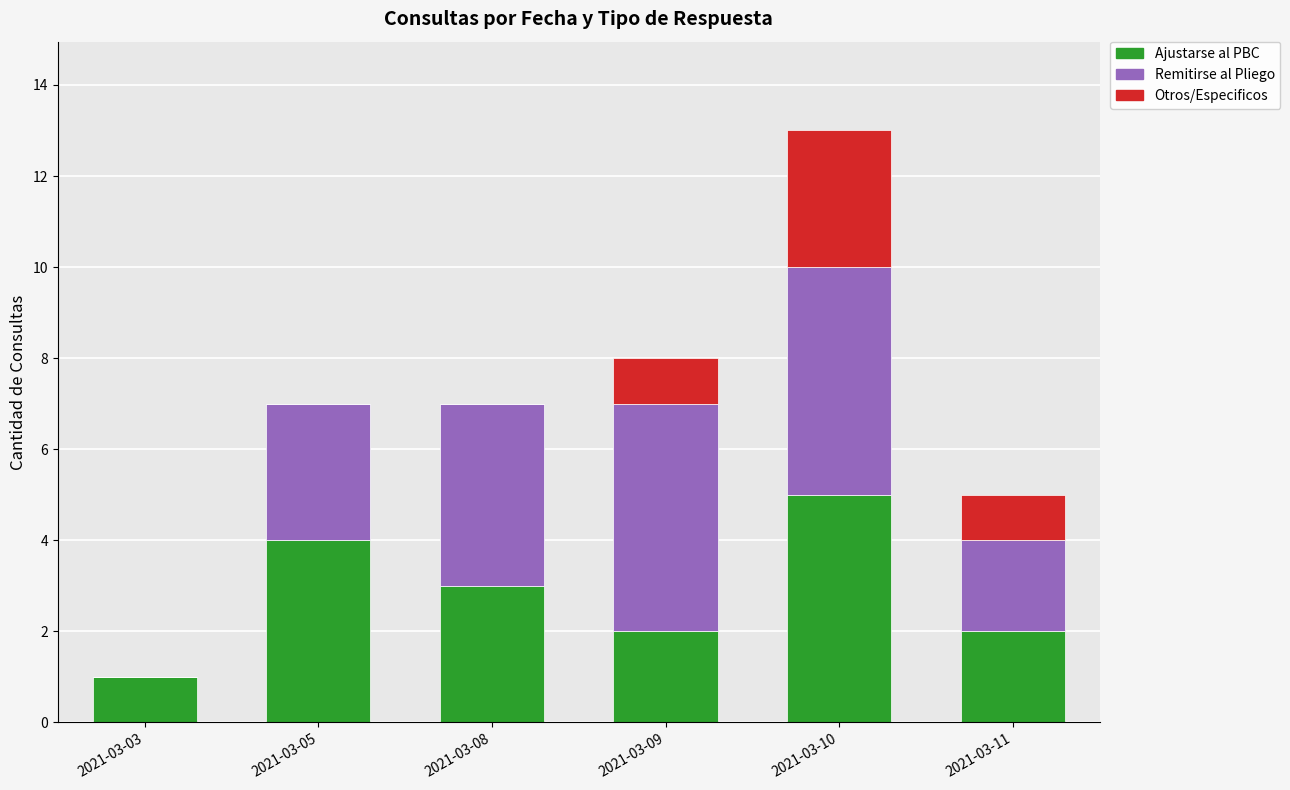

The Ajustarse al PBC series shows 5 at 2021-03-10. True or false?

True